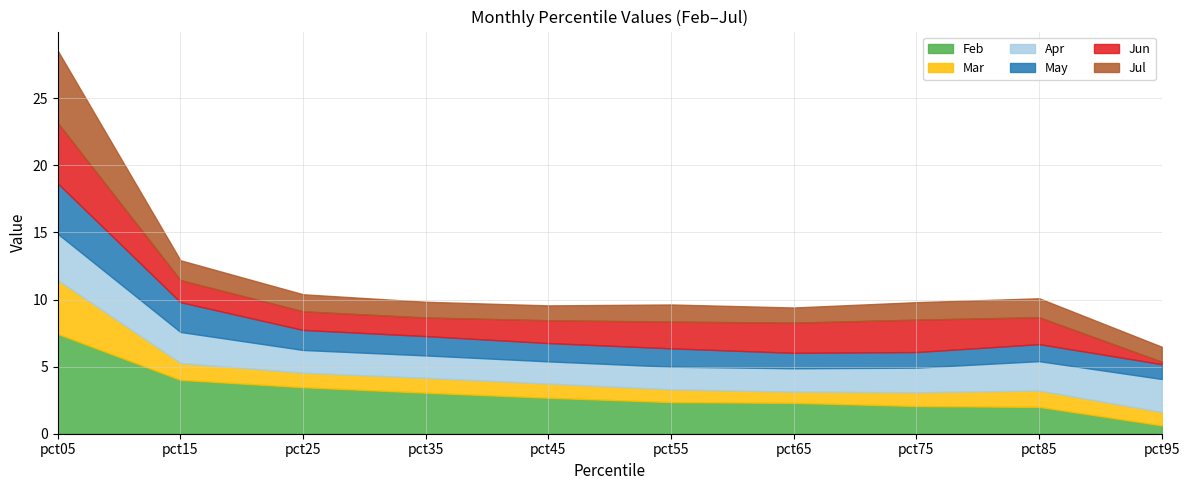

List the series in order of their peak value, lowest first.

Apr, May, Mar, Jun, Jul, Feb